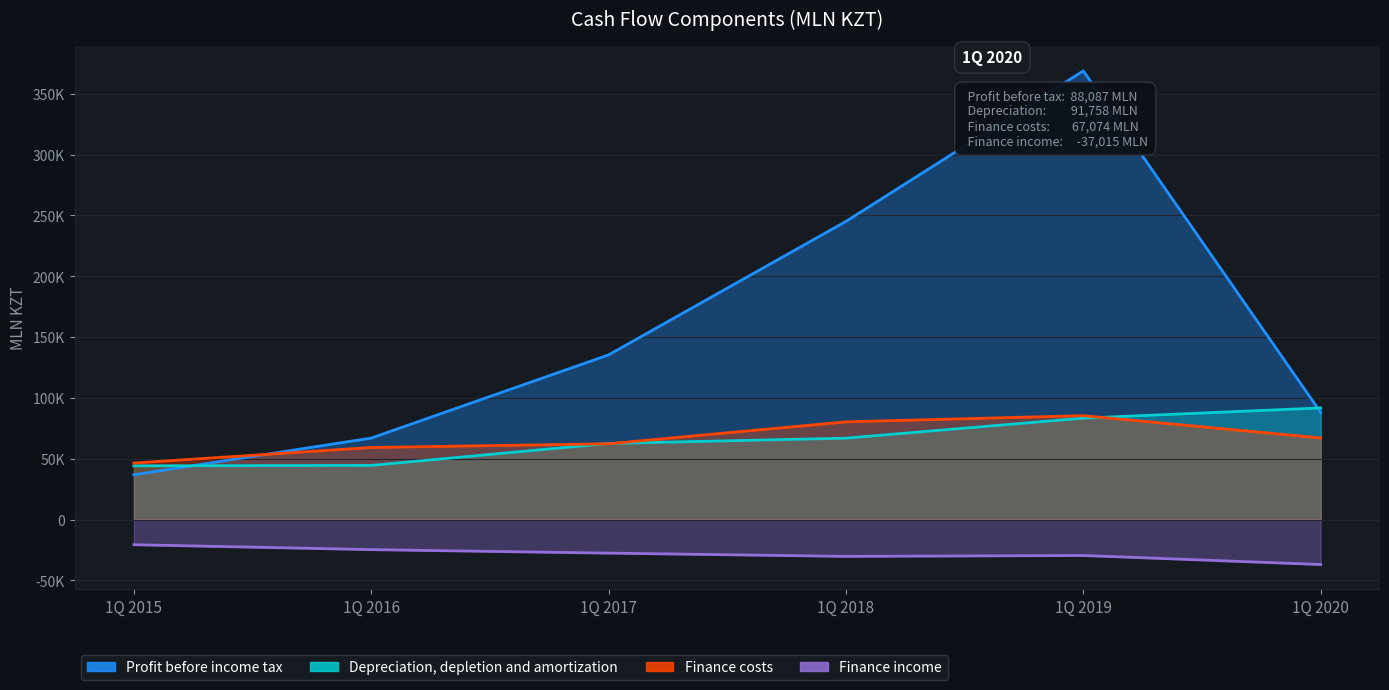

Reading left to right, what are all the values shown in this chart?

Profit before income tax: 36766.1	66950.1	135368.6	245104.3	368884.0	88087.0
Depreciation, depletion and amortization: 44120.3	44484.6	62541.5	66880.2	83356.6	91758.0
Finance costs: 46411.3	59218.5	62260.7	80299.8	85392.7	67074.0
Finance income: -20732.6	-24776.2	-27643.3	-30328.7	-29605.6	-37015.0